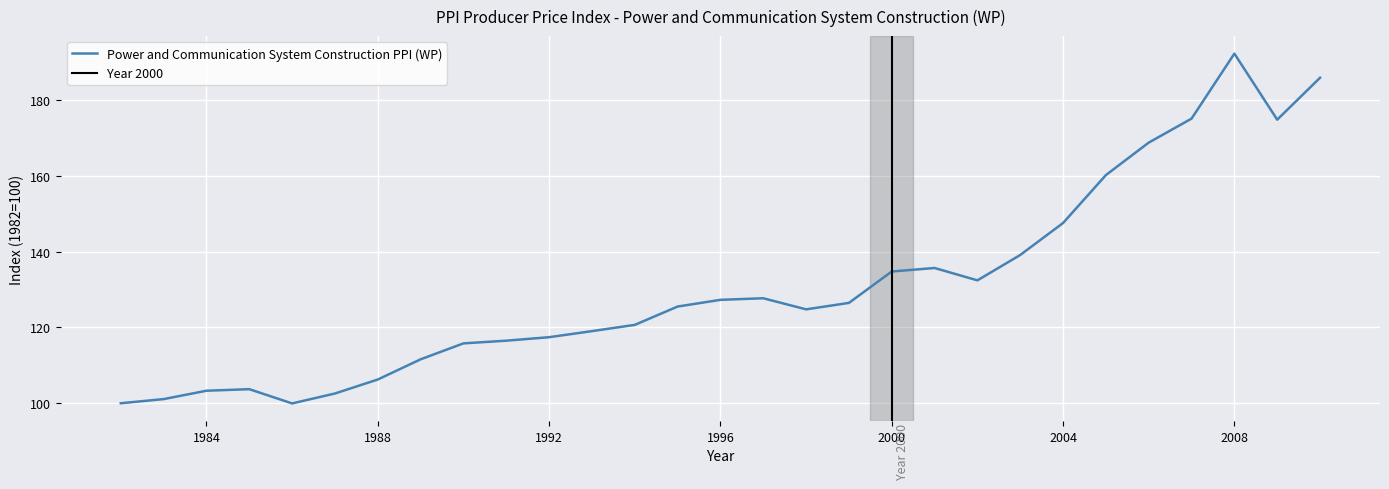

True or false: the data shows 192.3 at 2008.

True